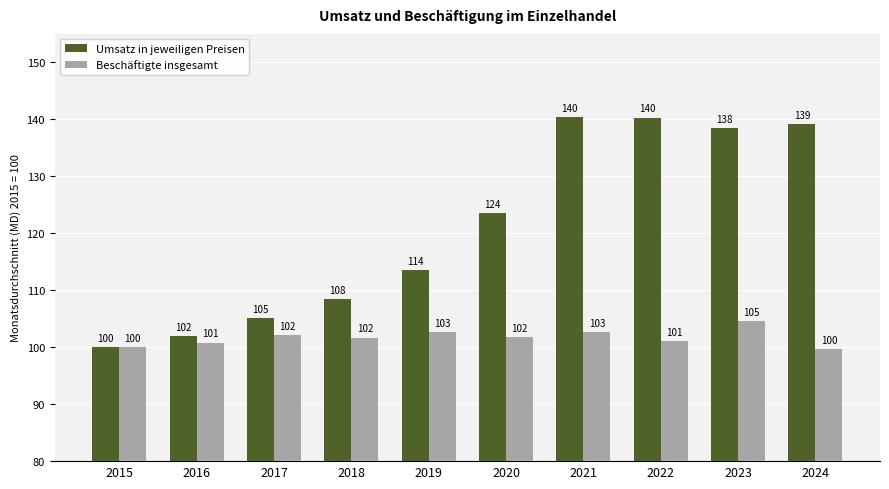

What value does the Umsatz in jeweiligen Preisen series have at 2016?

101.9